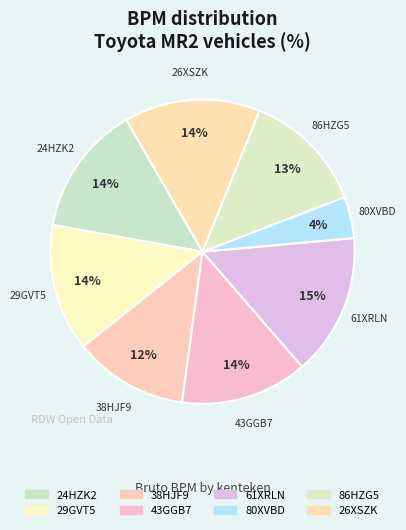

Is there a majority slice in this chart?

No